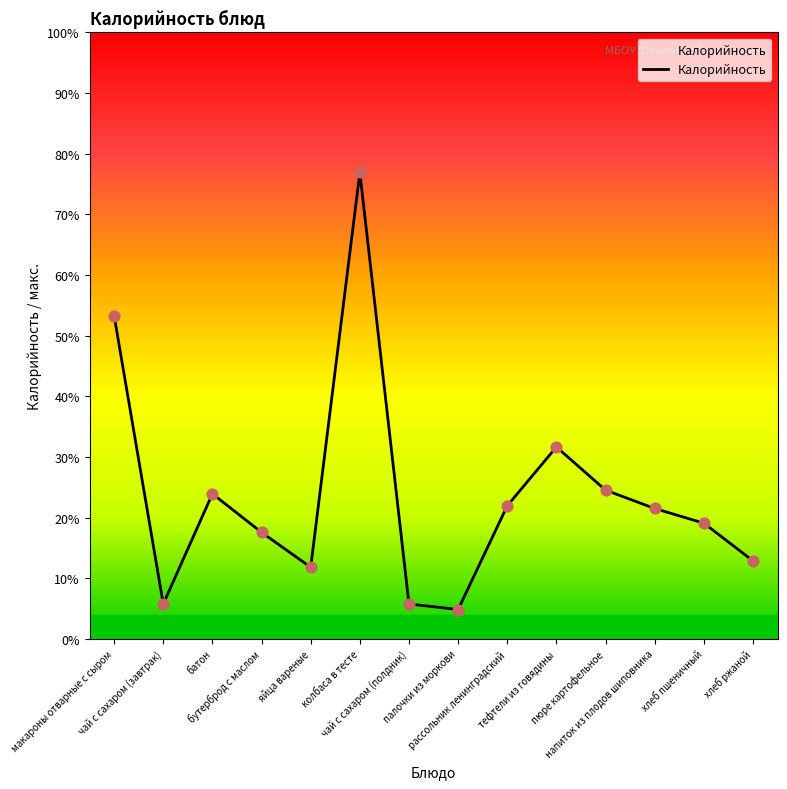

Which has a higher value, рассольник ленинградский or напиток из плодов шиповника?

рассольник ленинградский